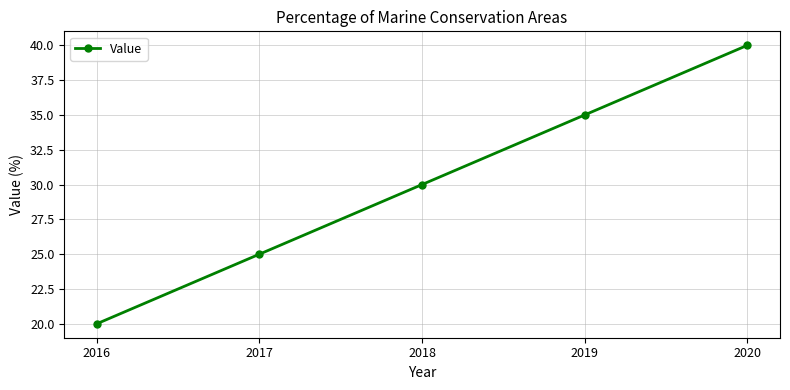

What is the difference between the maximum and minimum values?

20